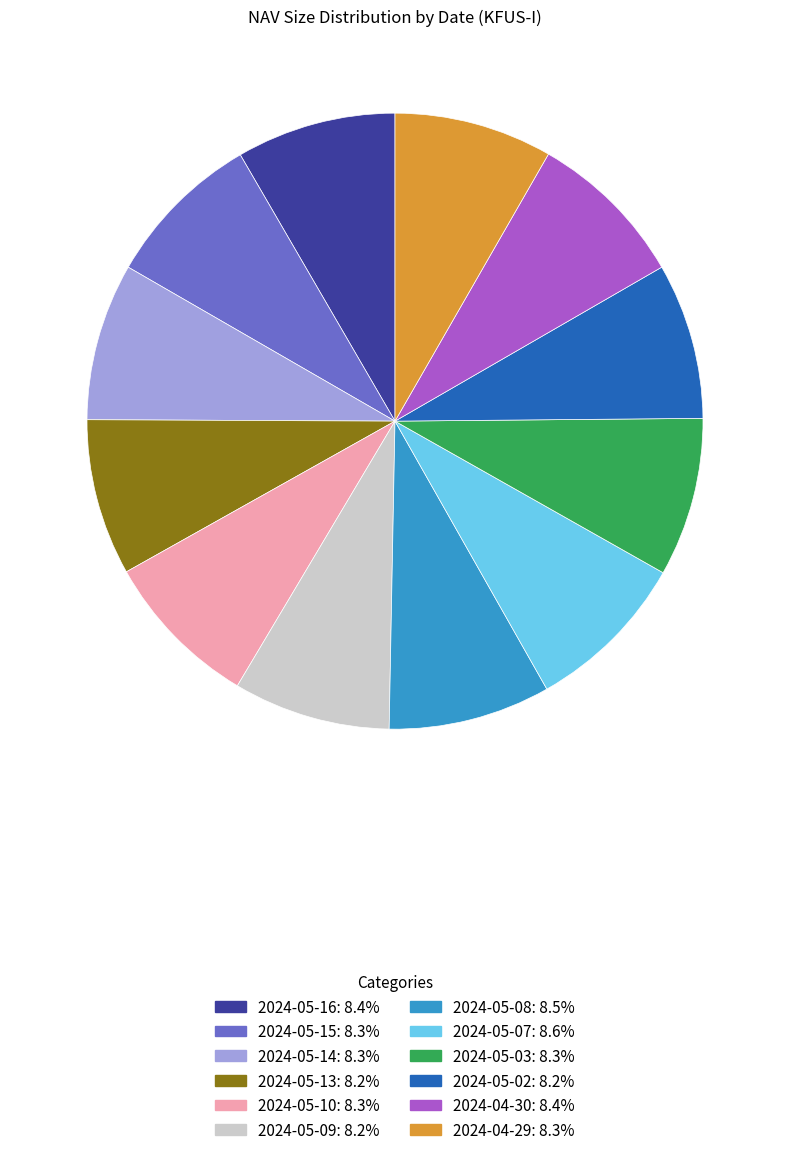

What is the ratio of the value at 2024-05-07 to the value at 2024-05-08?

1.0